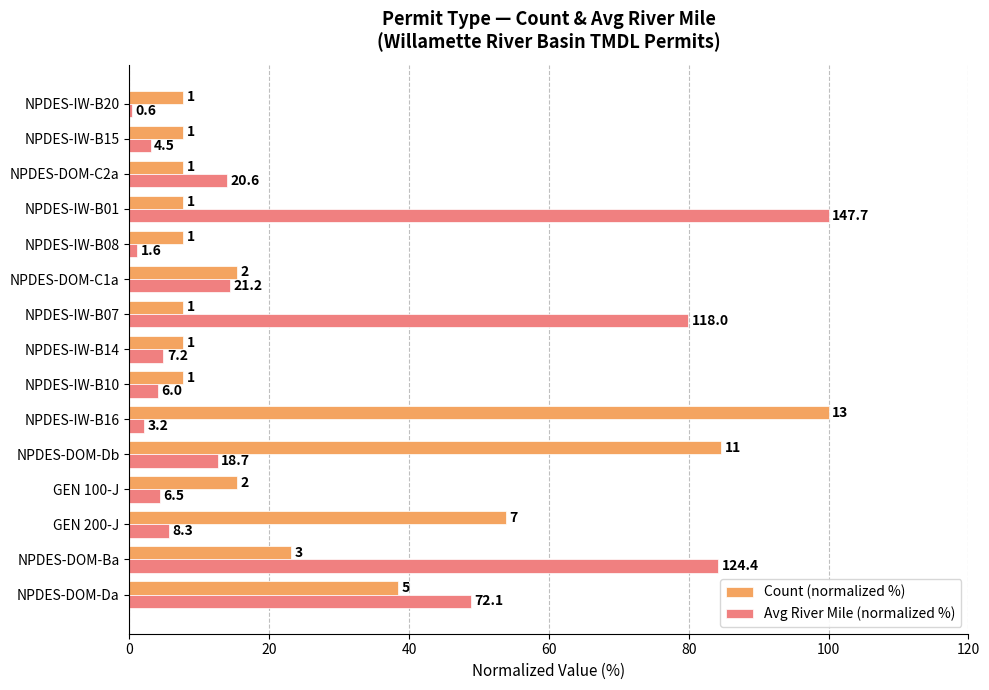

What are all the series names shown in the legend?

Count (normalized %), Avg River Mile (normalized %)